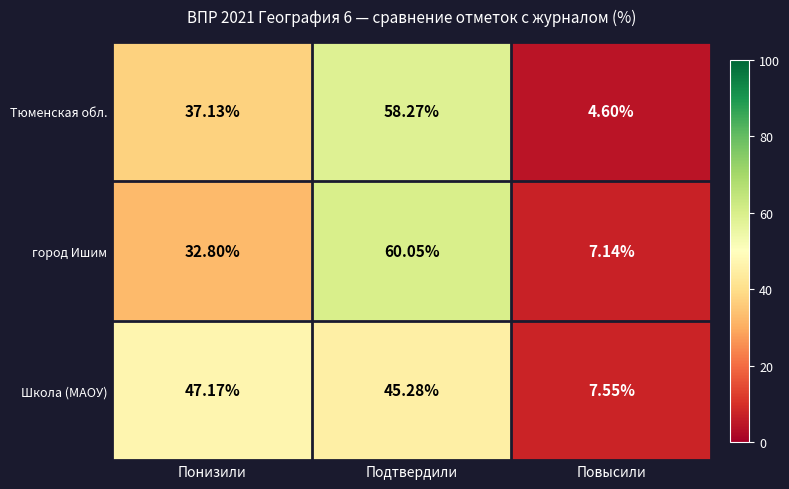

At which category is the sum across all series the highest?

Подтвердили